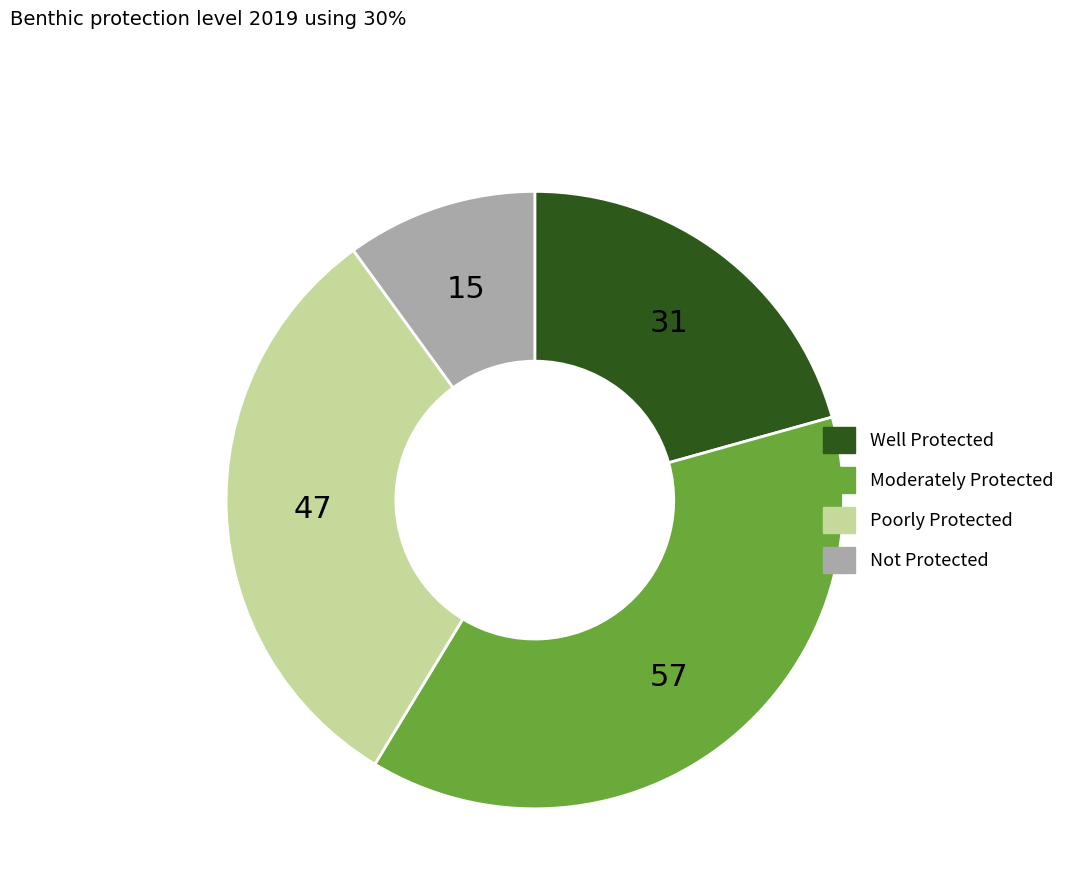

Does any single category account for the majority?

No